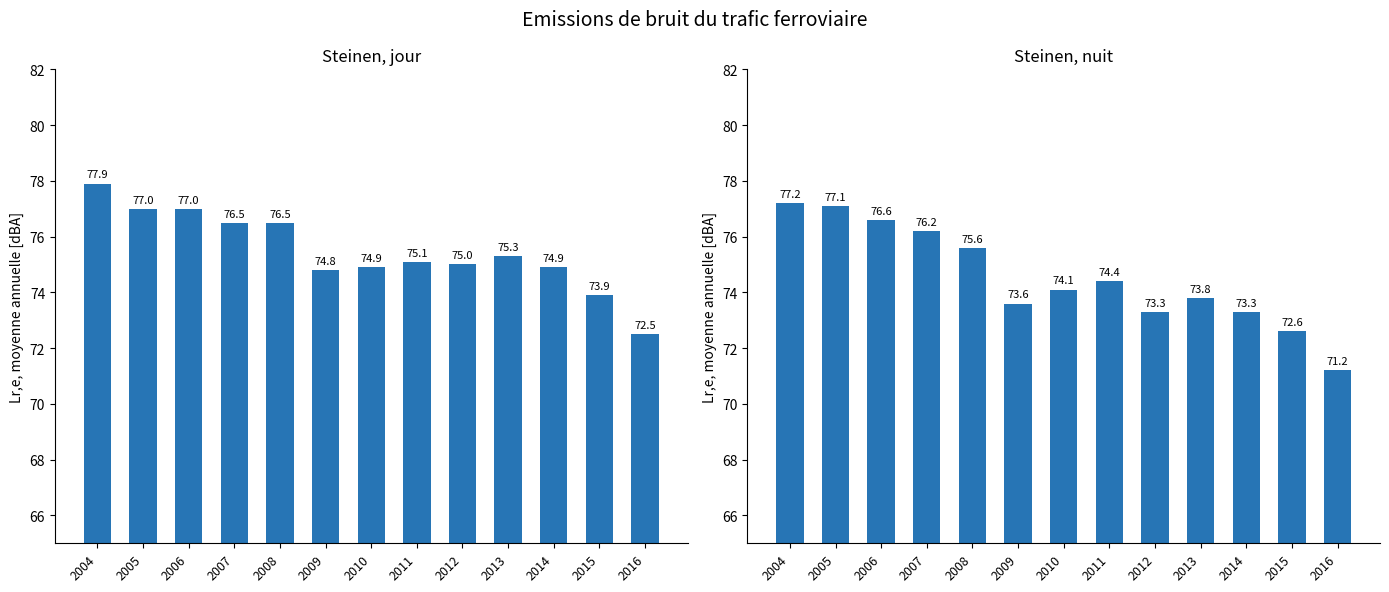

At how many categories does at least one series exceed 72?

13